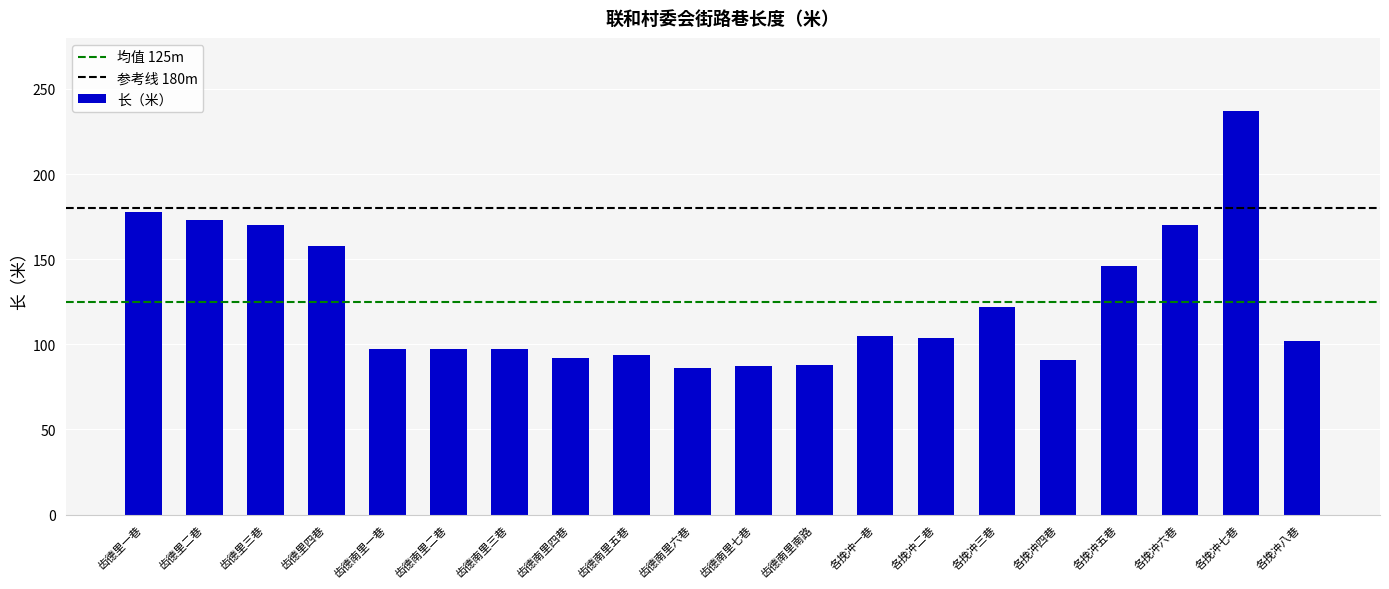

What is the minimum value shown in the chart?

86